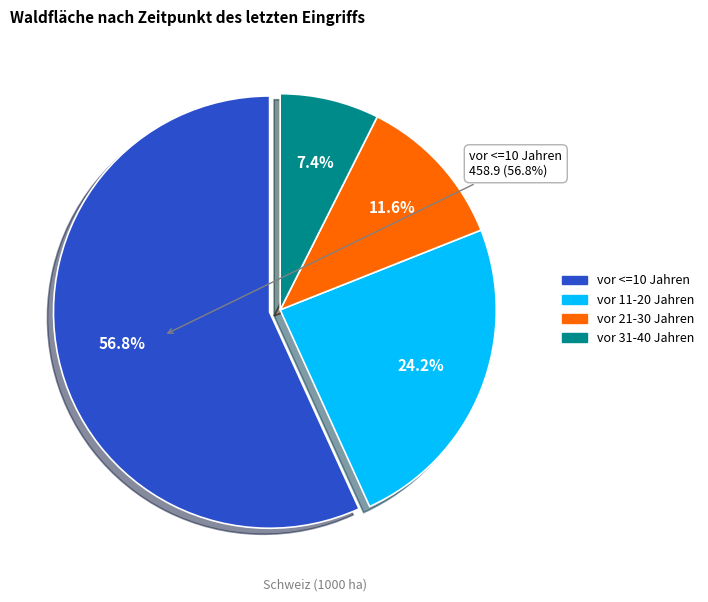

To the nearest percent, what is the difference between the vor 11-20 Jahren and vor 21-30 Jahren slice percentages?

12%